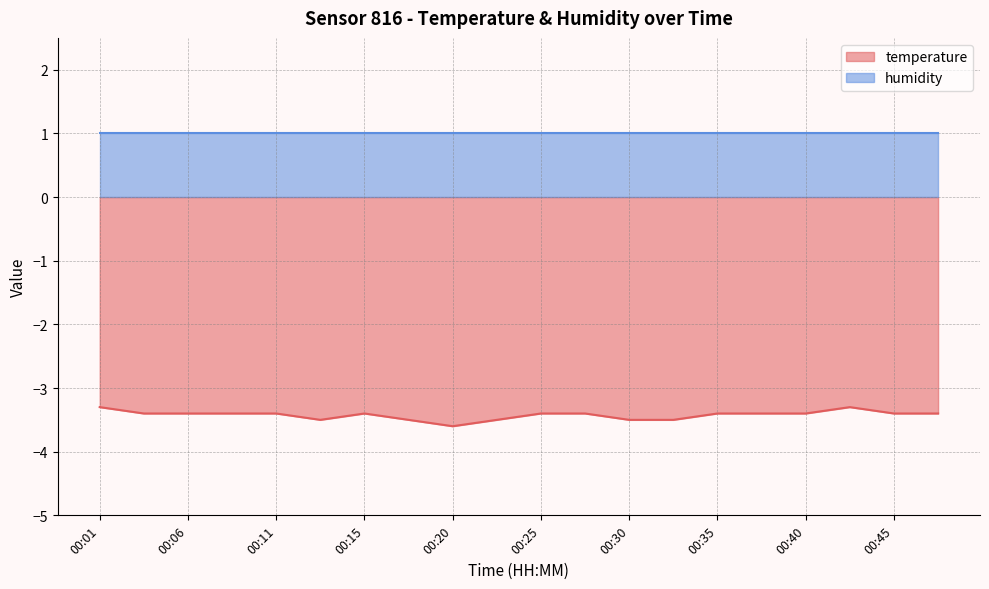

Reading left to right, what are all the values shown in this chart?

-3.3	-3.4	-3.4	-3.4	-3.4	-3.5	-3.4	-3.5	-3.6	-3.5	-3.4	-3.4	-3.5	-3.5	-3.4	-3.4	-3.4	-3.3	-3.4	-3.4